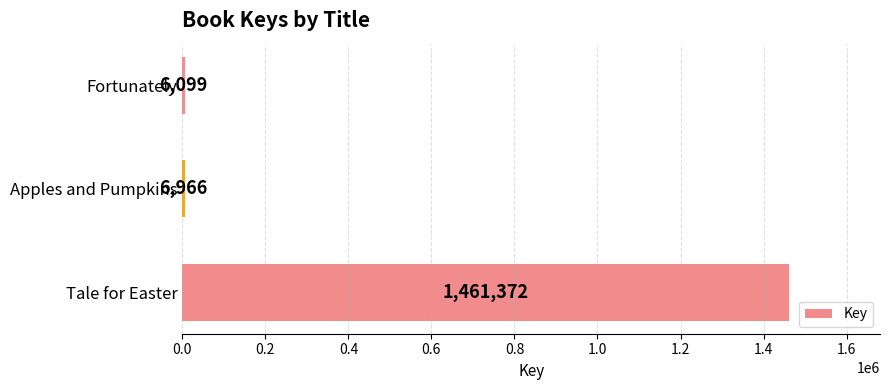

True or false: the data shows 6099 at Fortunately.

True